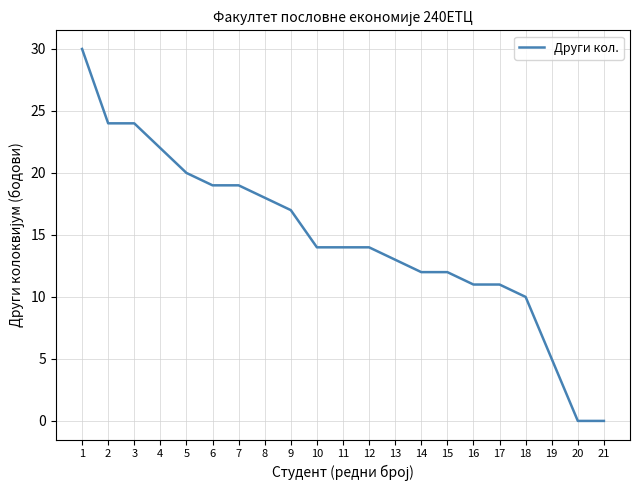

How many lines are shown in the chart?

1